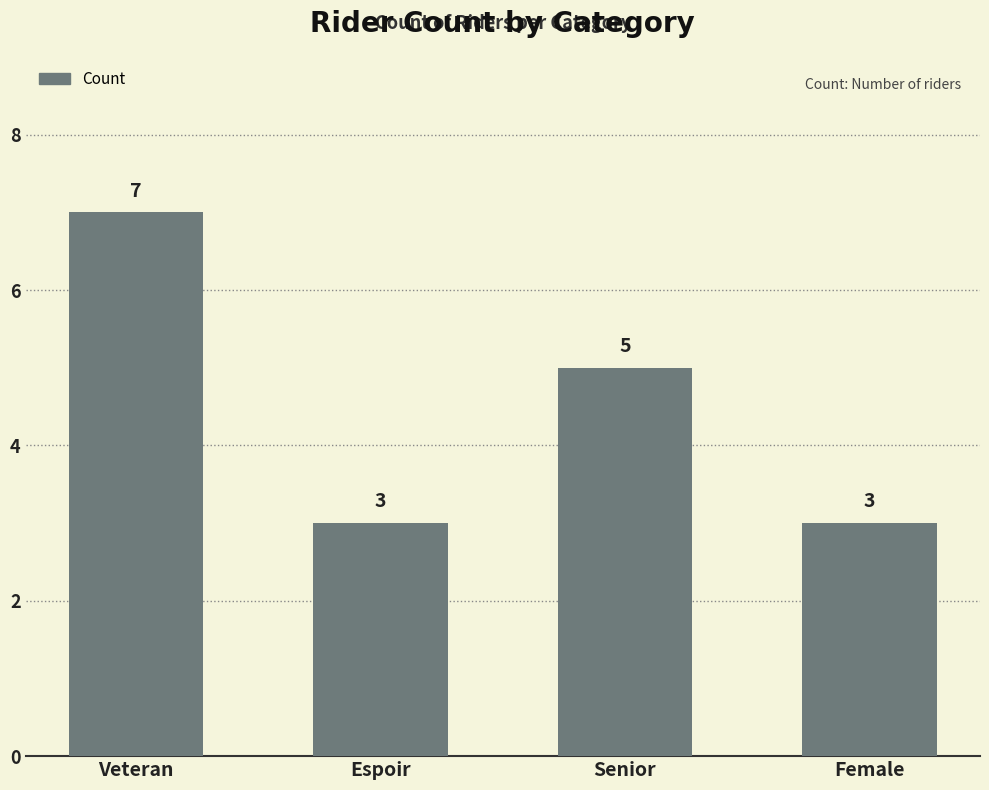

The chart shows a value of 5 at Female. True or false?

False